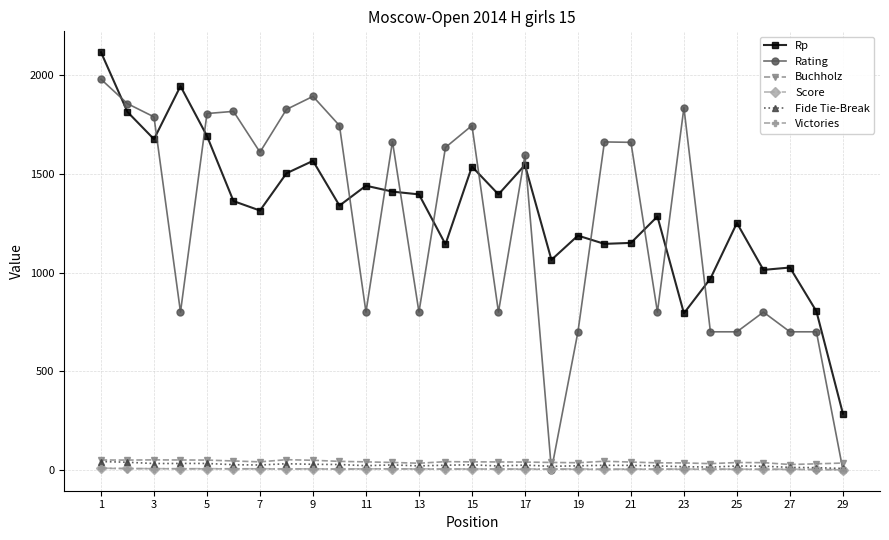

Does the chart display data point markers on the line(s)?

Yes